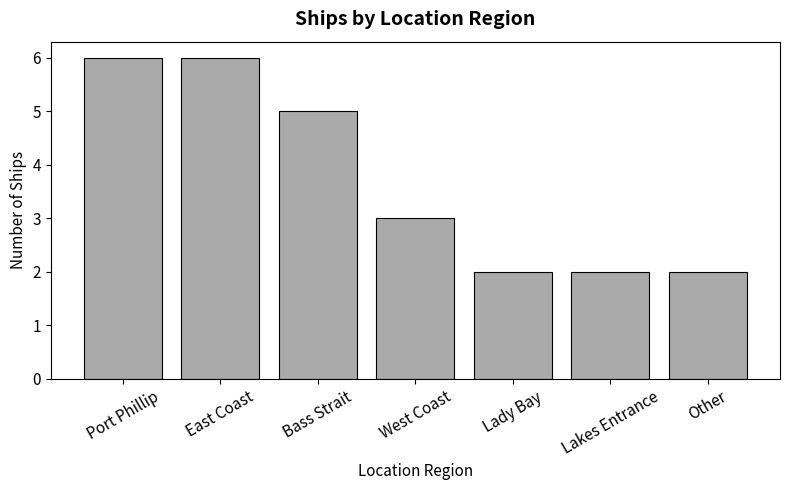

What position from the left is West Coast?

4